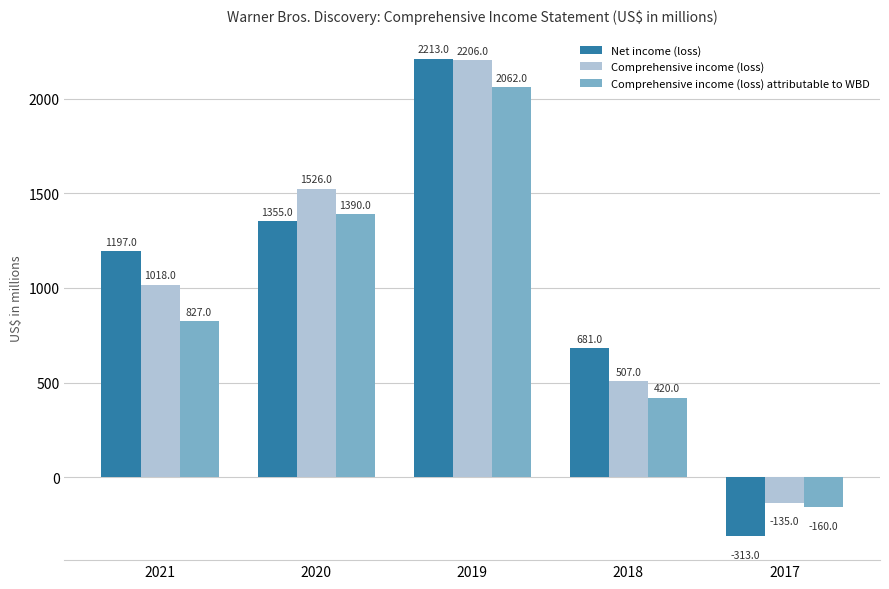

The Net income (loss) series shows 441 at 2021. True or false?

False